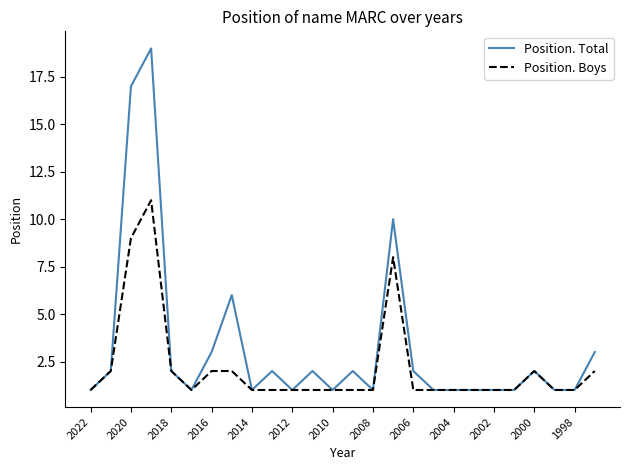

List the series in order of their overall mean, highest first.

Position. Total, Position. Boys